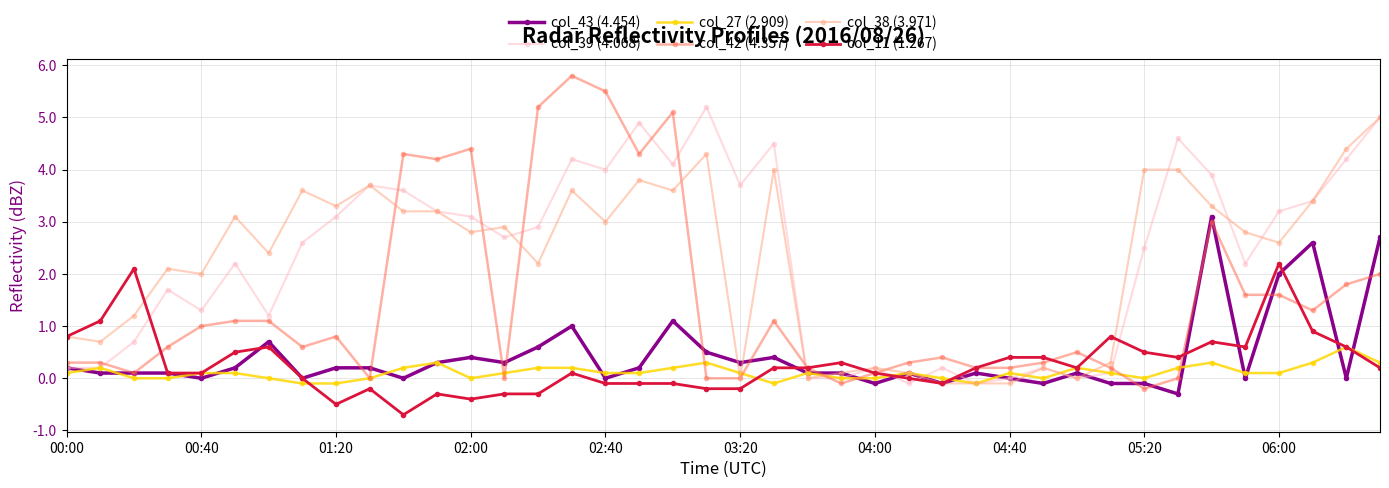

True or false: col_27 (2.909) has more than 0 points higher than both neighbors.

True